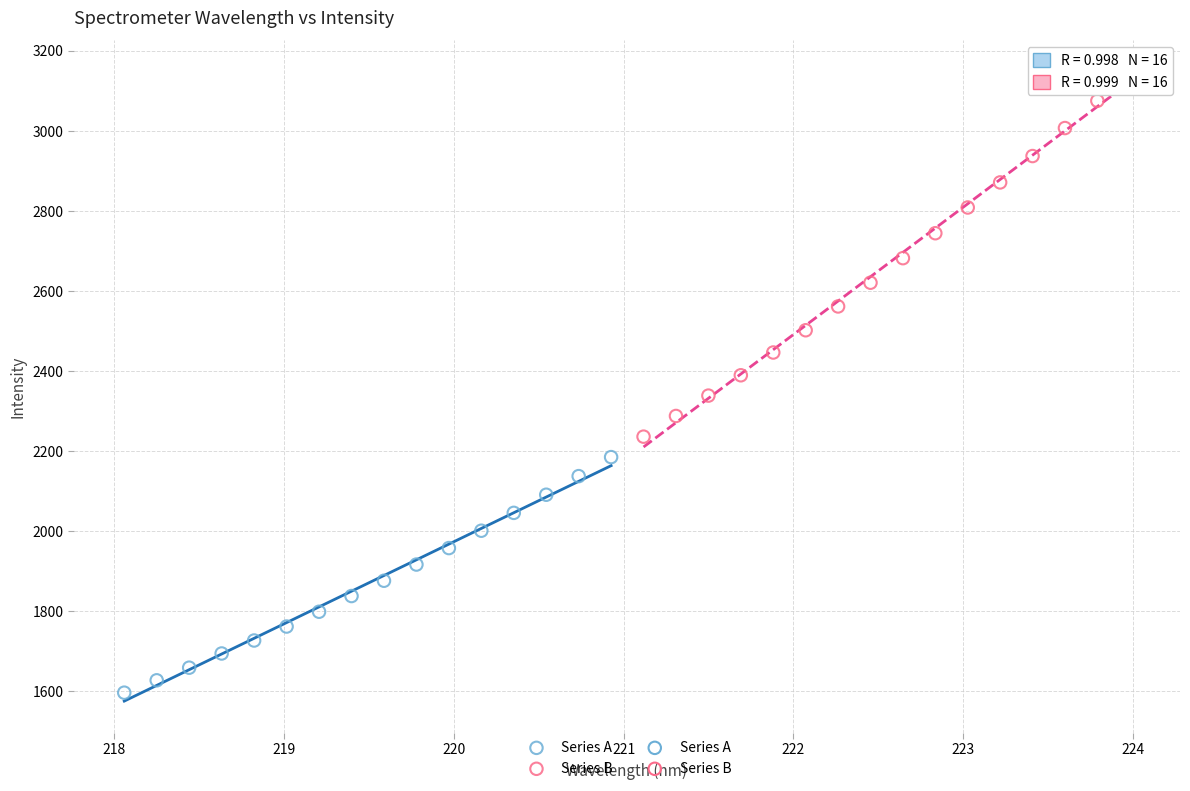

Which series reaches the maximum Y coordinate?

Series B